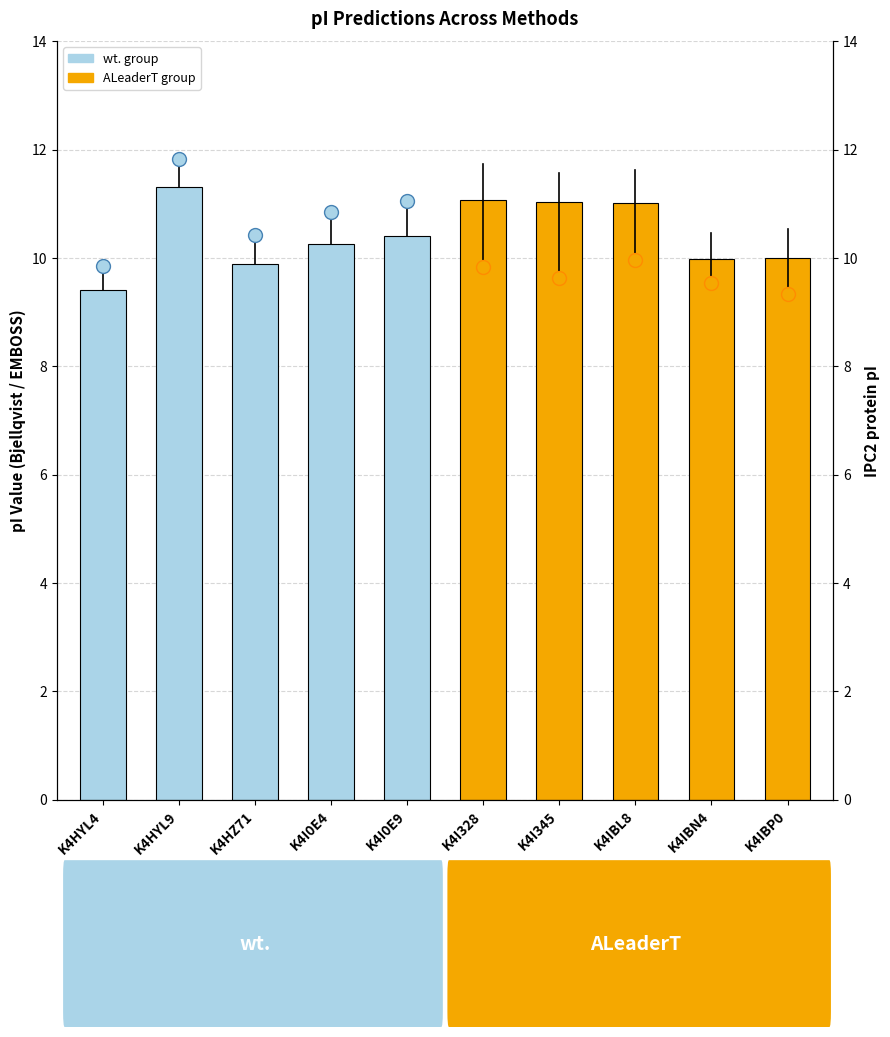

At which category is the sum across all series the highest?

K4HYL9